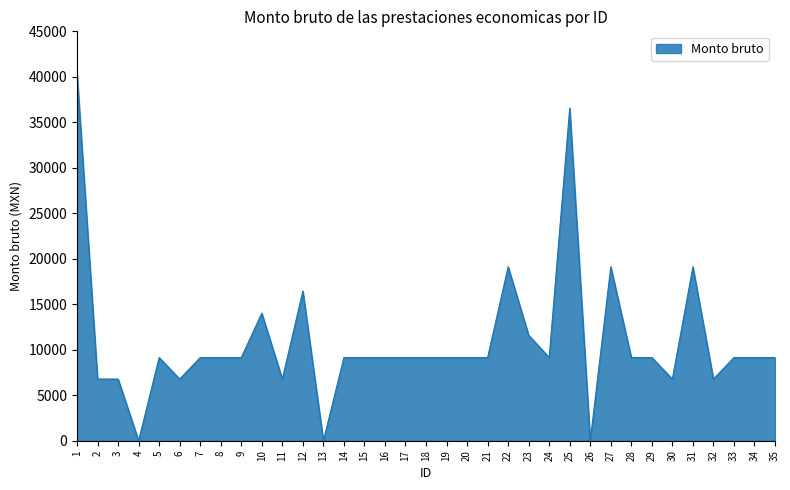

Which has a higher value, 23 or 2?

23